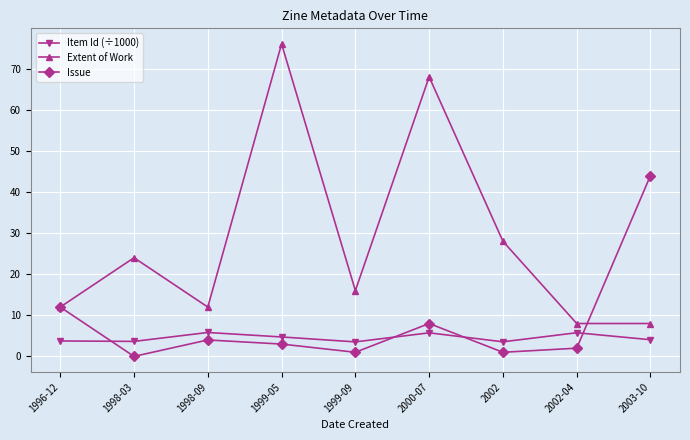

What is the total value across all series at 2000-07?

81.7